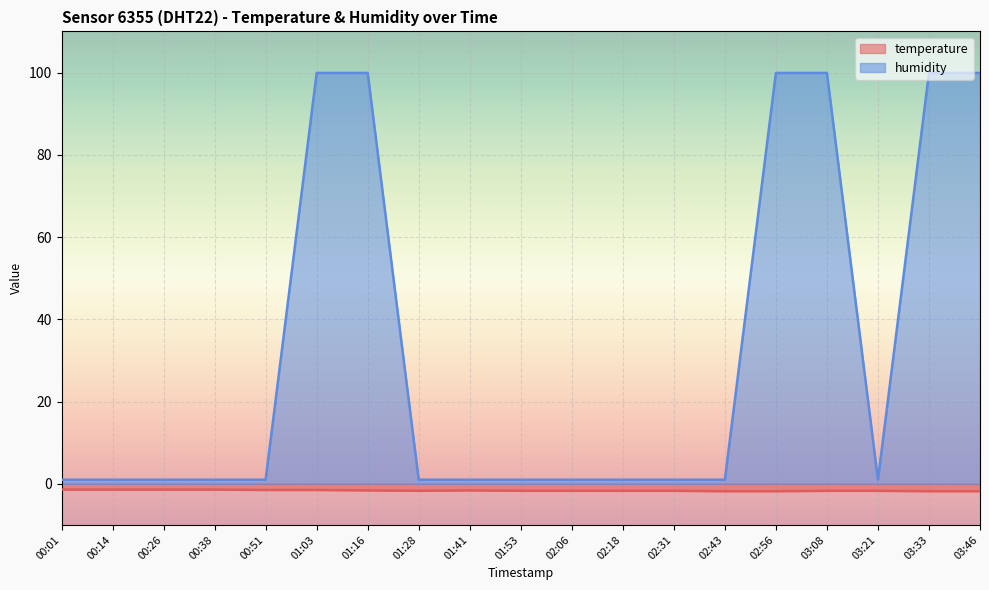

Does the chart display data point markers on the line(s)?

No